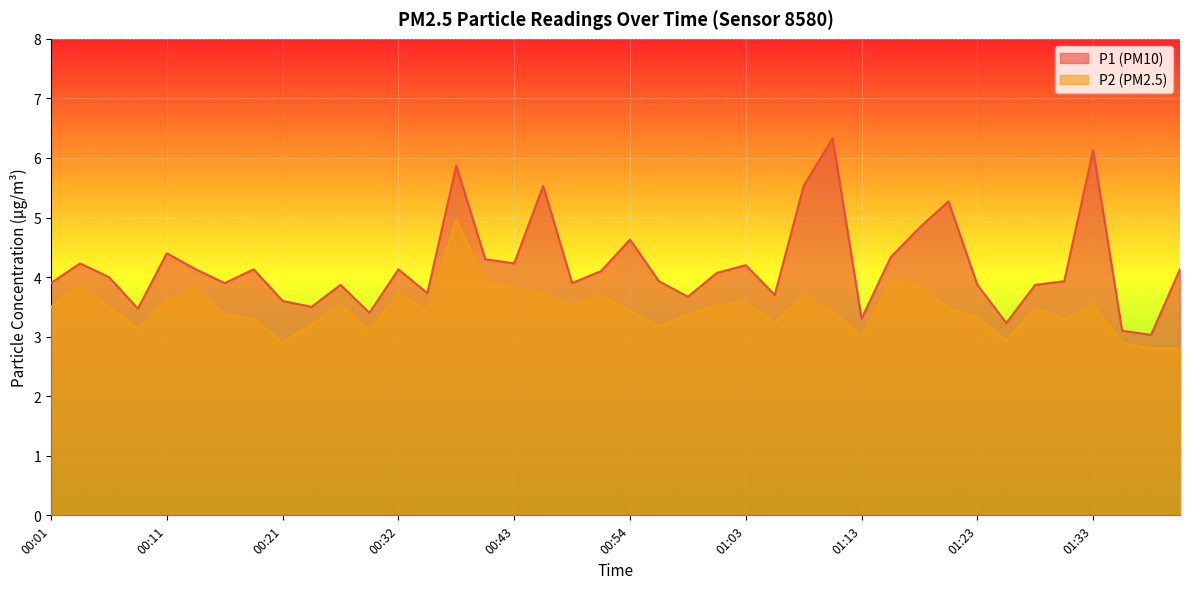

What is the label of the 12th point from the right?

01:13